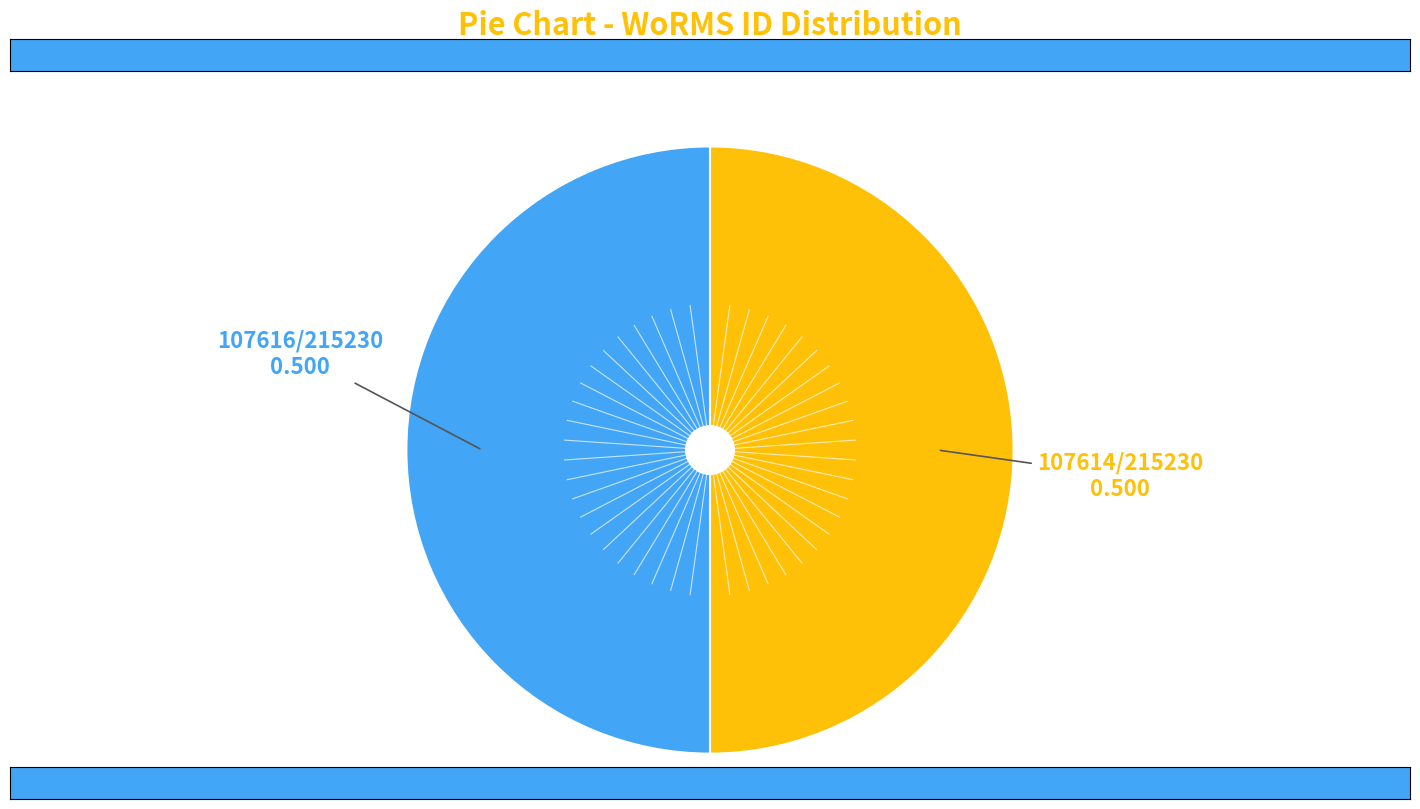

How many slices are in this pie chart?

2